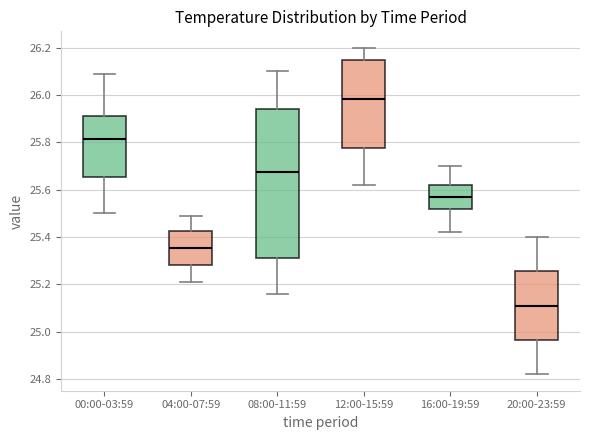

Where does the lower whisker of the box for 12:00-15:59 end on the y-axis? The values are not printed on the chart, so give them approximately, as read against the axis.

25.62